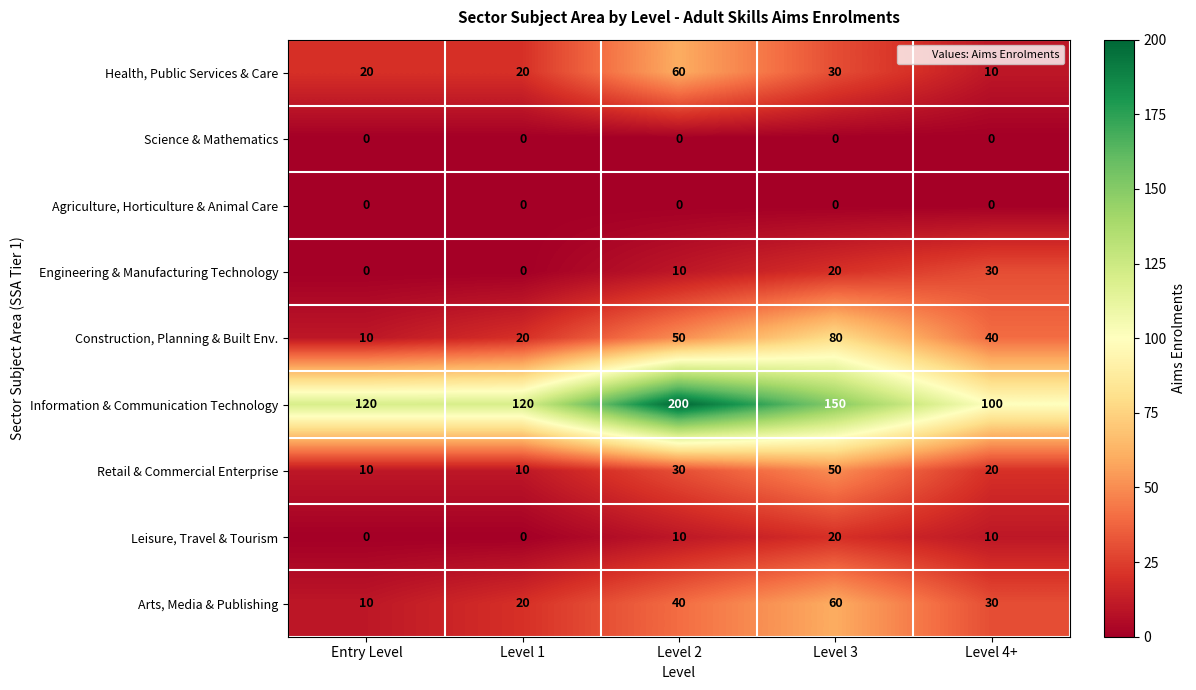

What is the total value across all series at Level 1?

190